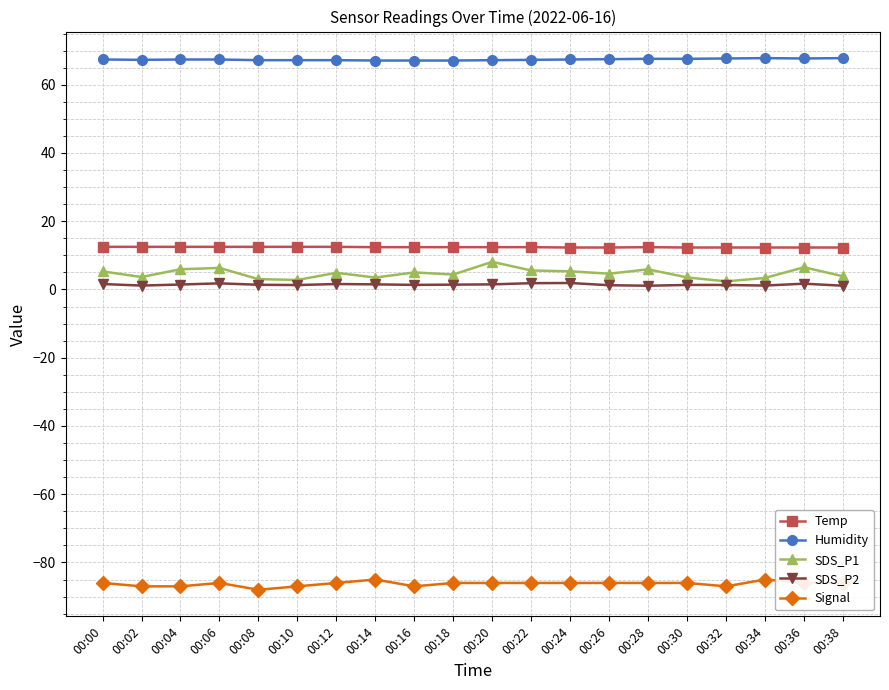

What is the smallest value displayed?

-88.0